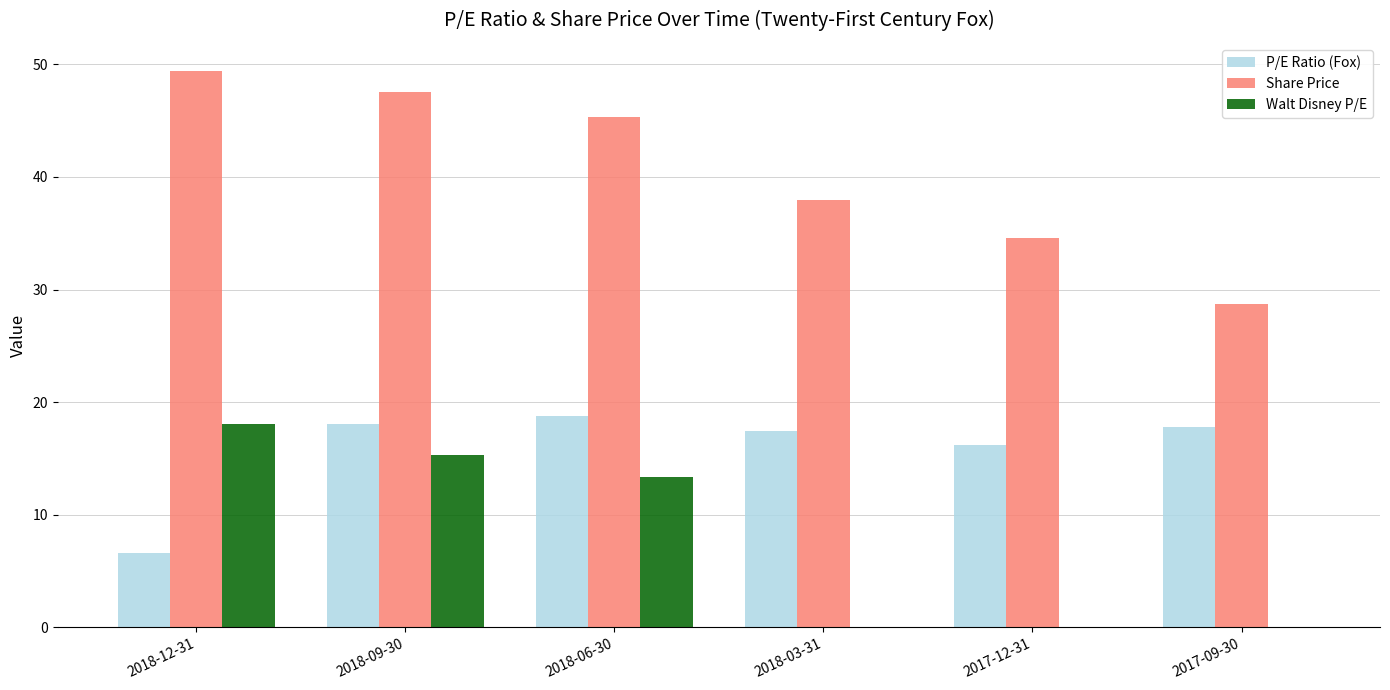

The value of P/E Ratio (Fox) at 2018-12-31 is 6.6. True or false?

True